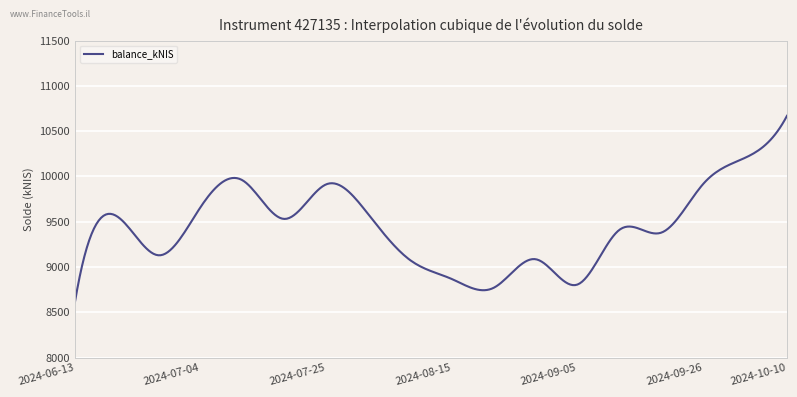

What is the difference between the maximum and minimum values?

2060.1